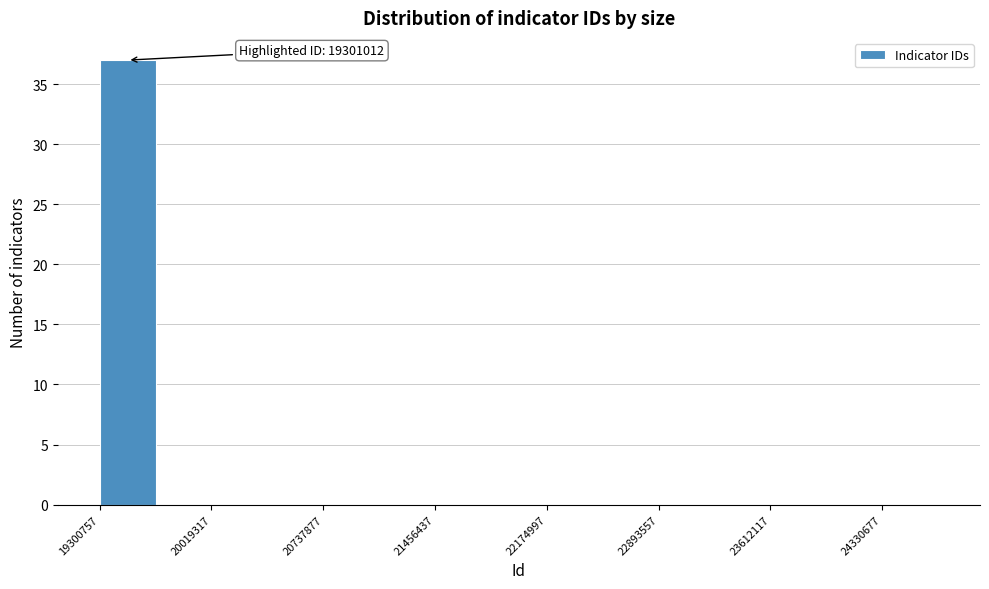

Around what value on the x-axis is the tallest bar? Give the approximate position of its centre, as read against the axis.

19500000